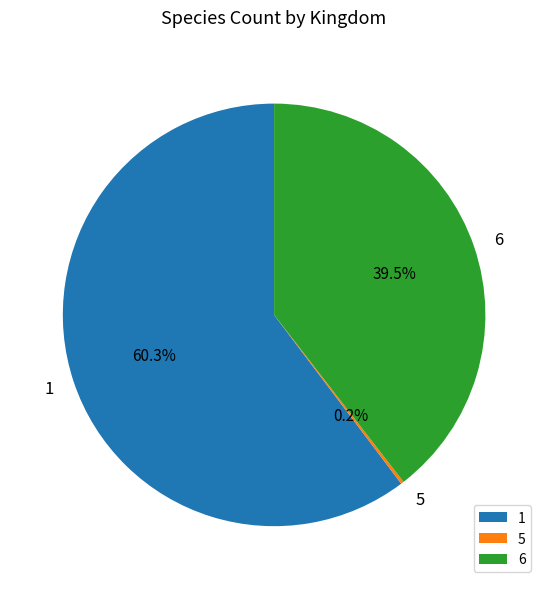

Does any single category account for the majority?

Yes